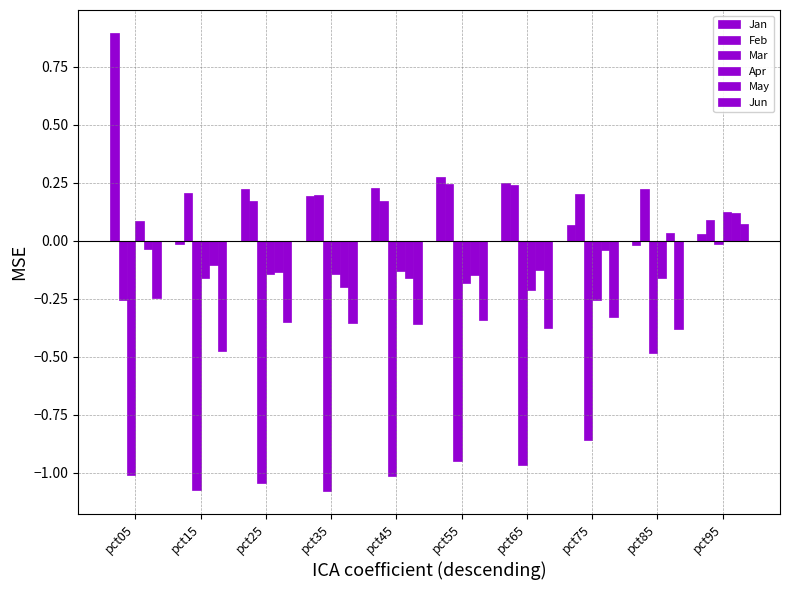

At which category is the sum across all series the highest?

pct95